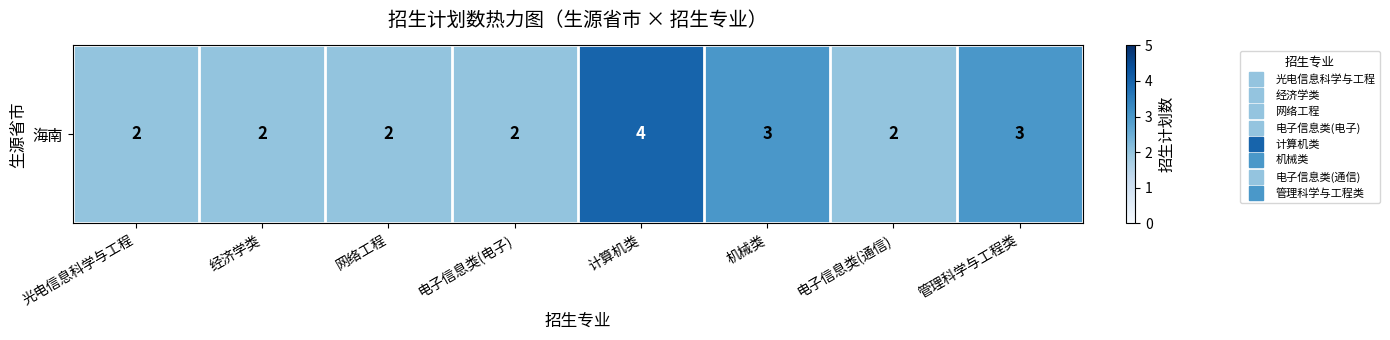

At which label is the value closest to 3?

机械类